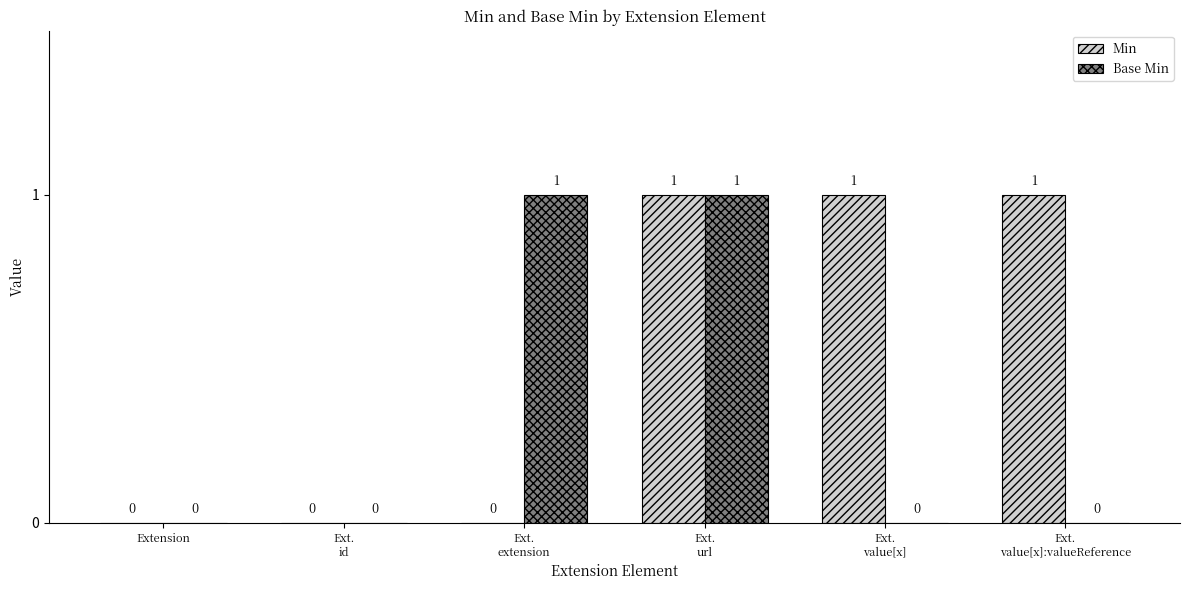

Which series has the largest total across all categories?

Min